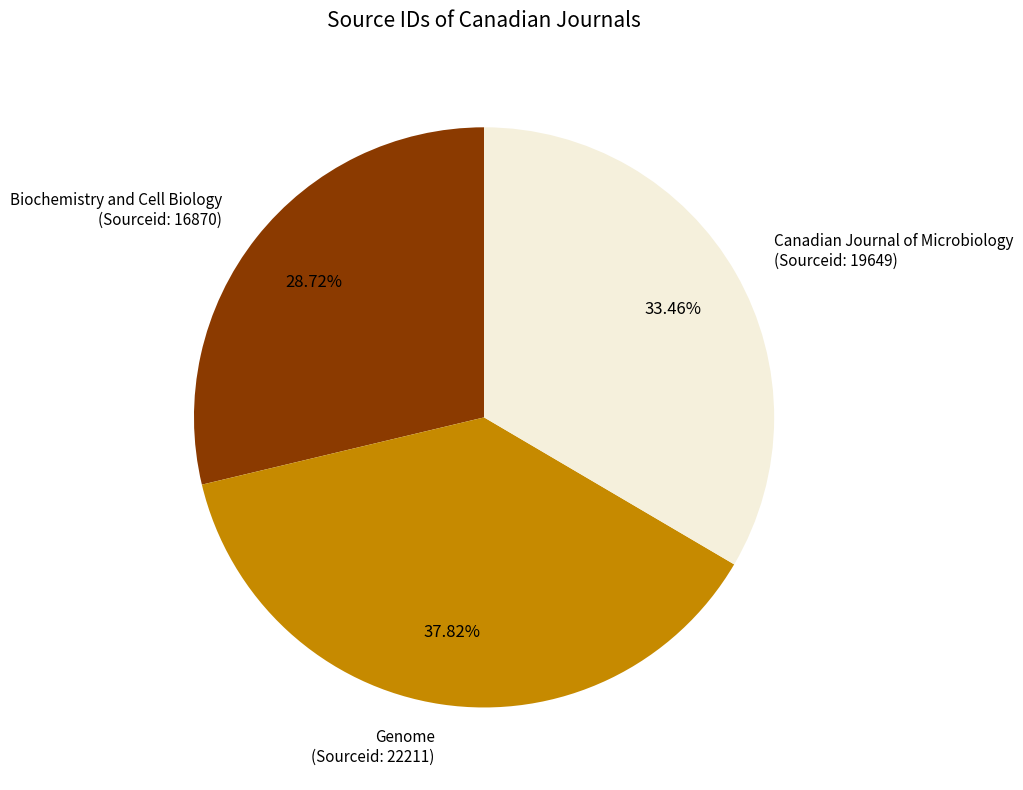

What is the largest slice in the pie chart?

Genome (Sourceid: 22211)